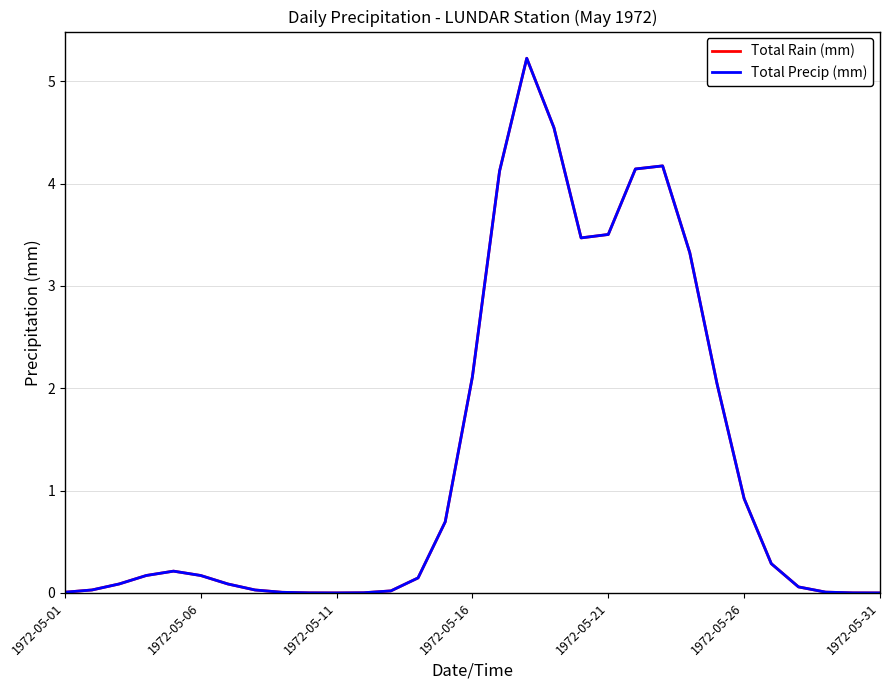

Which series has the largest total across all categories?

Total Rain (mm)